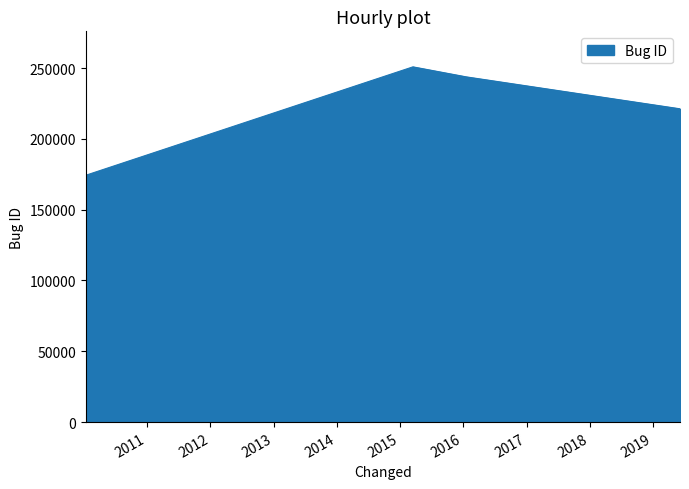

The chart shows a value of 190949 at 2010-01-11 04:29:09. True or false?

False